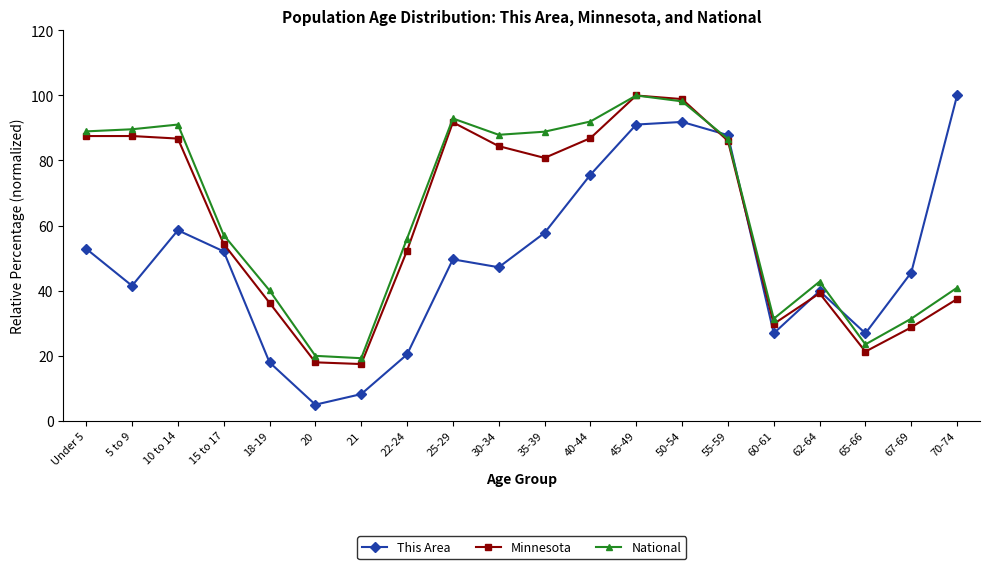

What is the smallest value displayed?

4.9